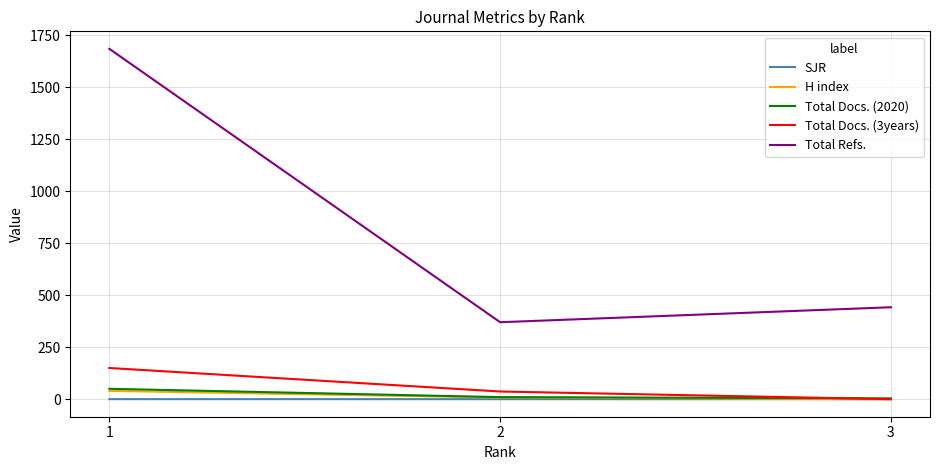

The H index series shows 8.0 at 2. True or false?

True